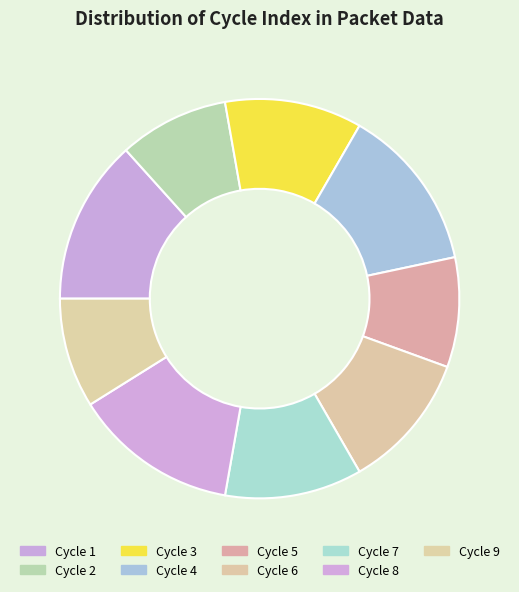

How many slices are in this pie chart?

9